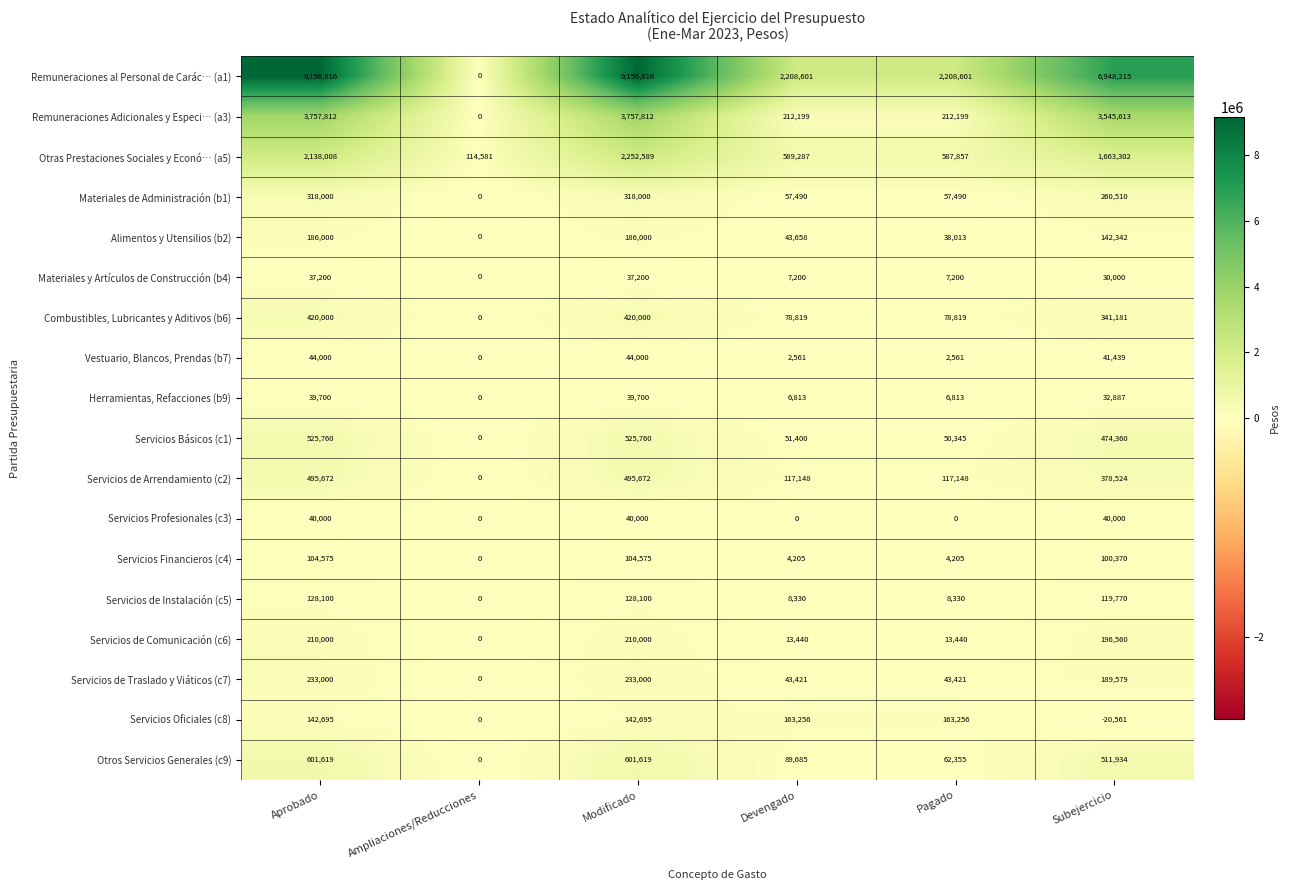

Count the Materiales de Administración (b1) values in the range 57490 to 318000.

5